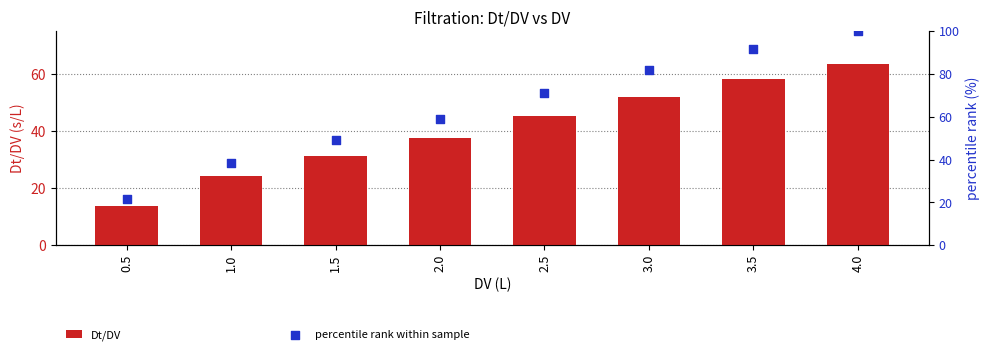

Which series reaches the maximum Y coordinate?

percentile rank within sample